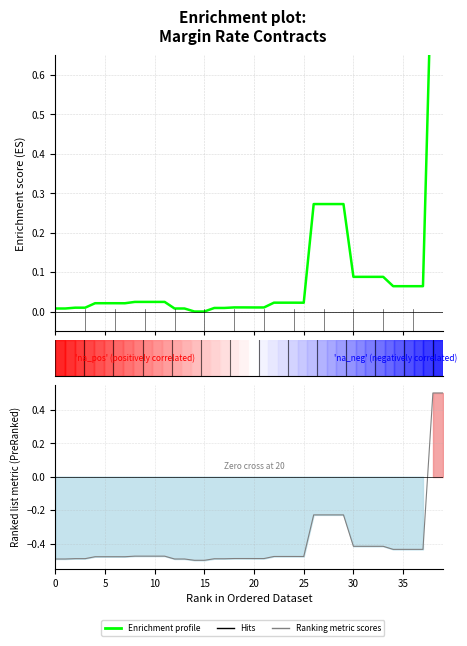

What is the value of the Enrichment profile point at the 40th from the left?

1.0